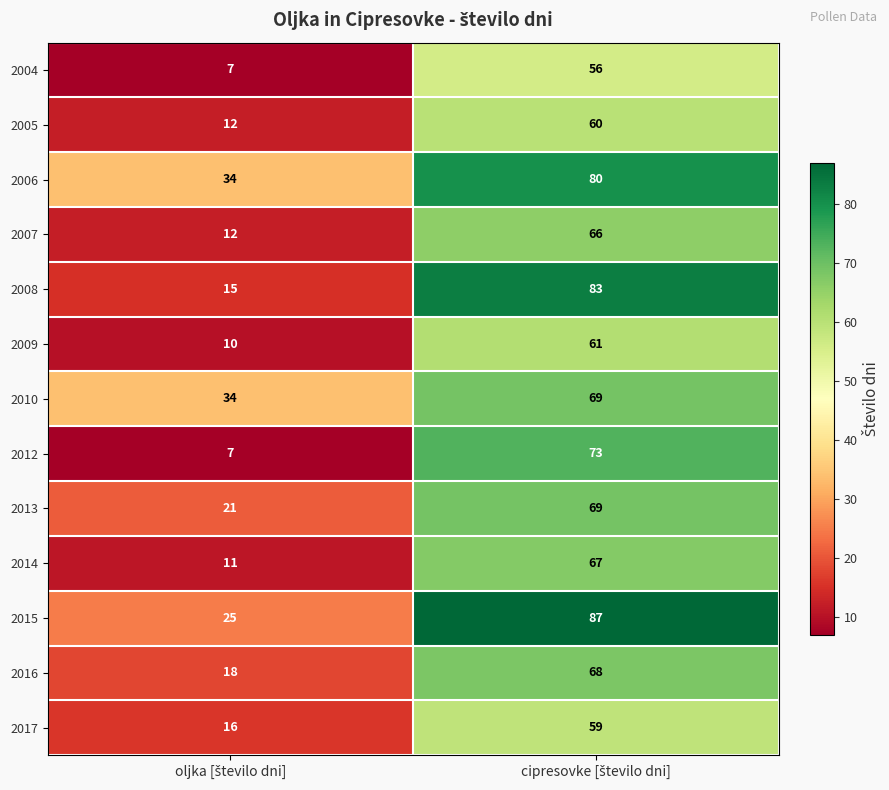

Which series has the largest total across all categories?

2006